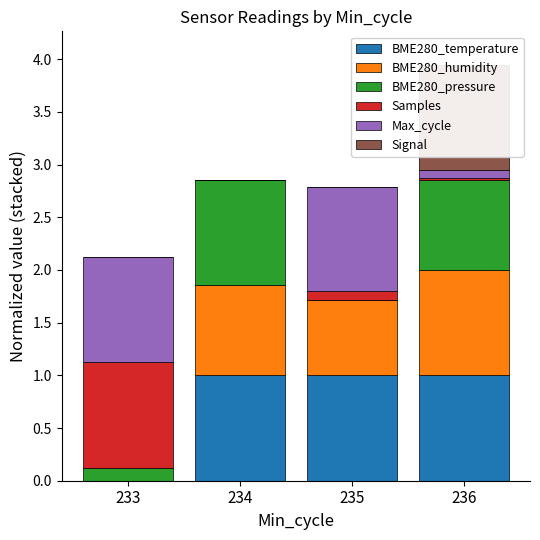

At how many categories does at least one series exceed 0?

4